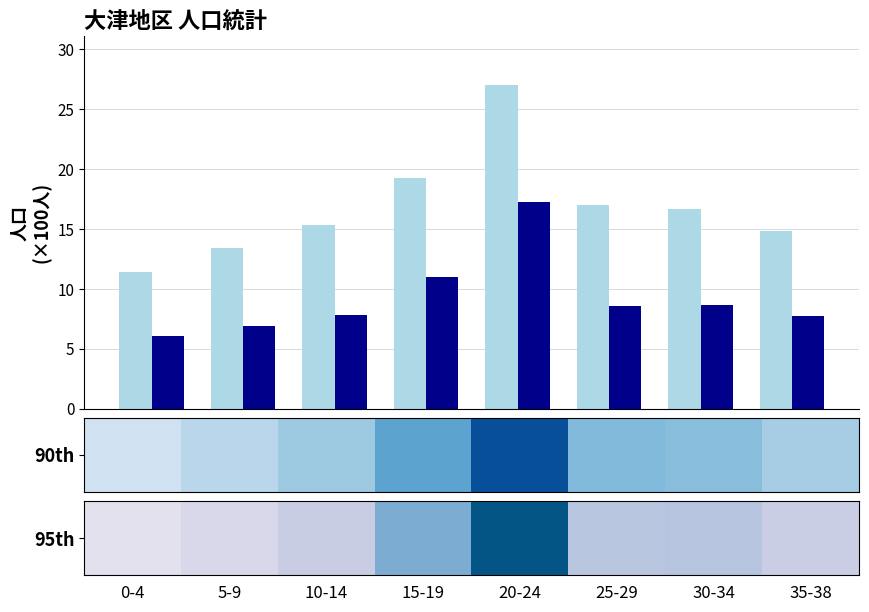

What is the greatest value displayed?

27.0